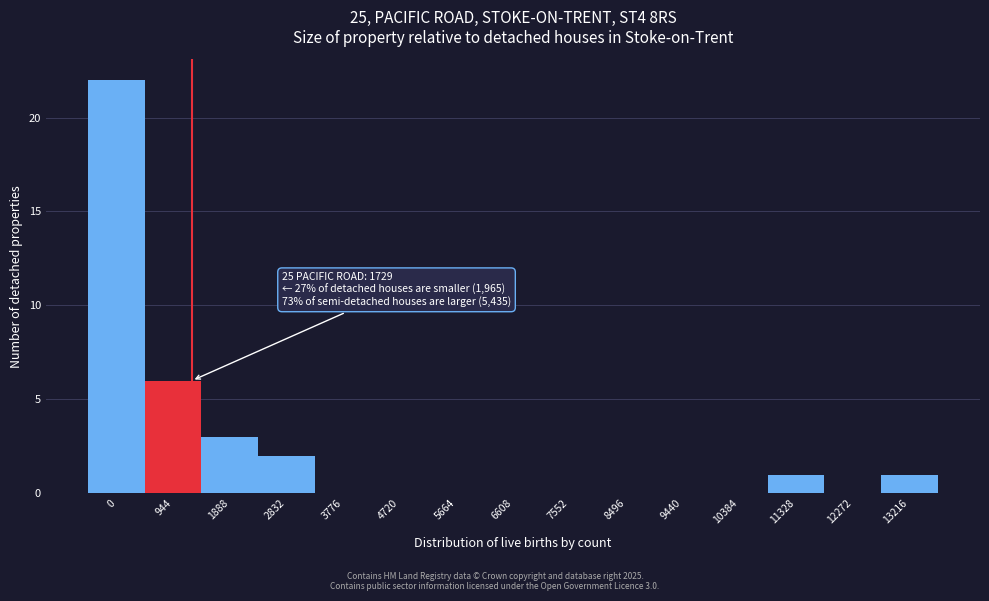

Reading right to left, list all the values displayed in this chart.

13216=1	12272=0	11328=1	10384=0	9440=0	8496=0	7552=0	6608=0	5664=0	4720=0	3776=0	2832=2	1888=3	944=6	0=22